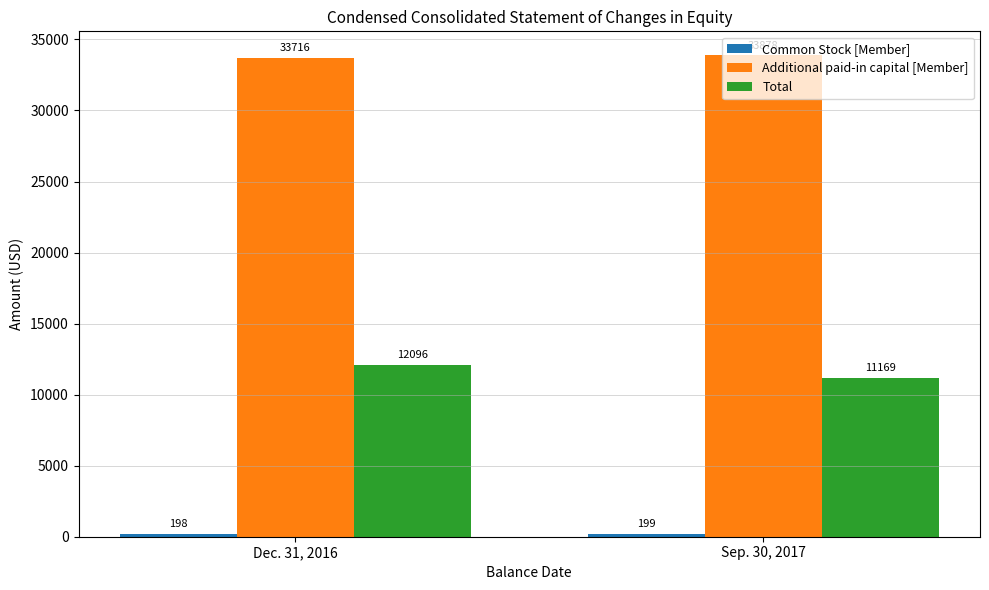

What is the greatest value displayed?

33878